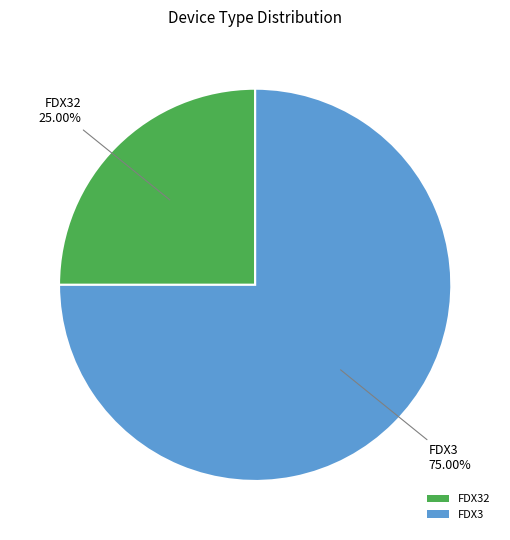

True or false: FDX32 accounts for 36% of the total.

False